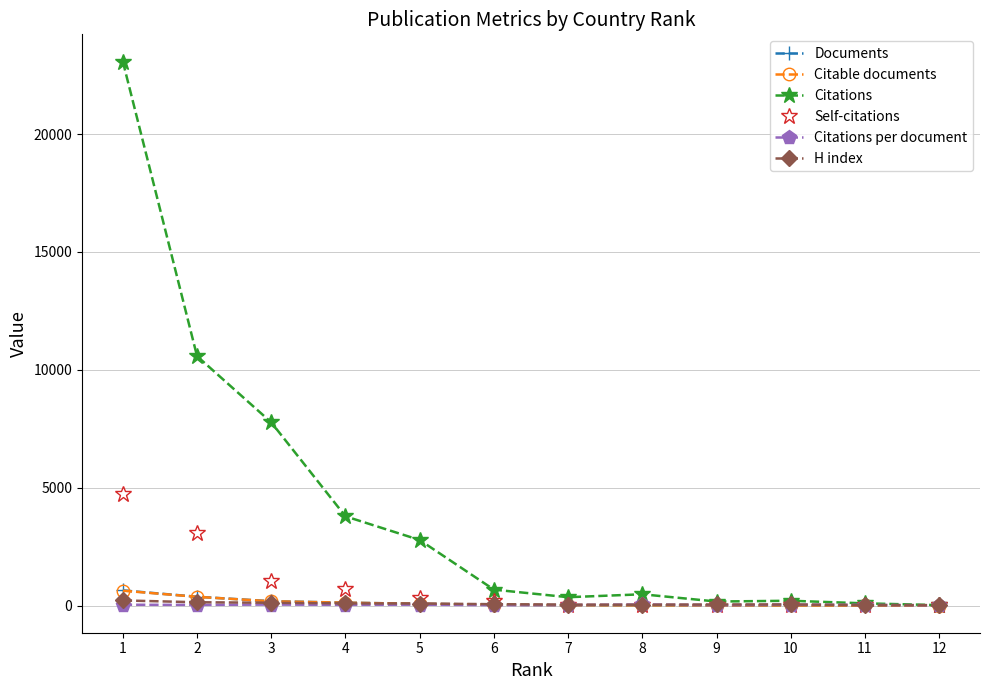

What is the highest value of the Citations per document series?

47.9